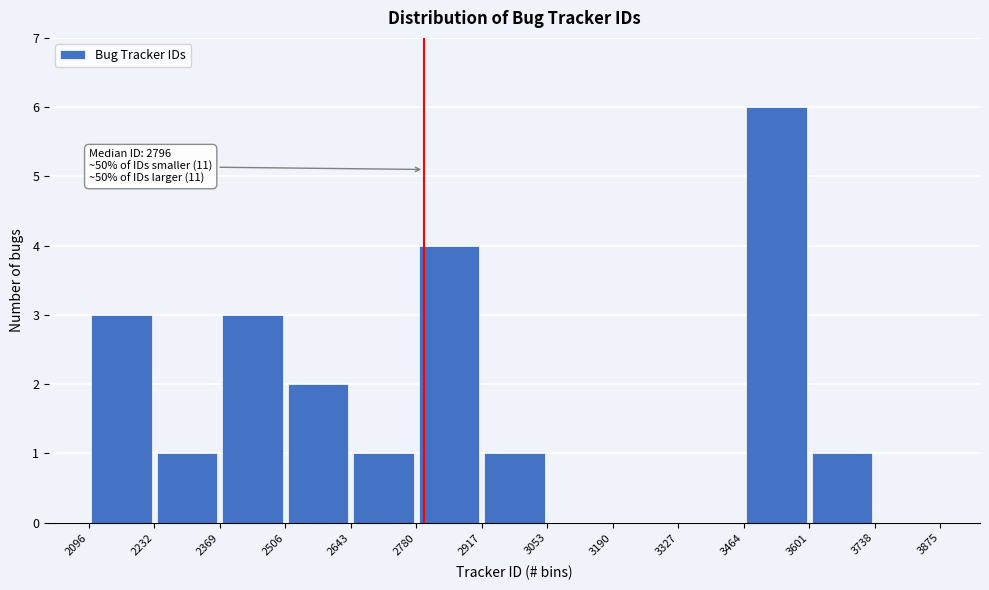

Which range on the x-axis has the tallest bar?

3464 to 3601